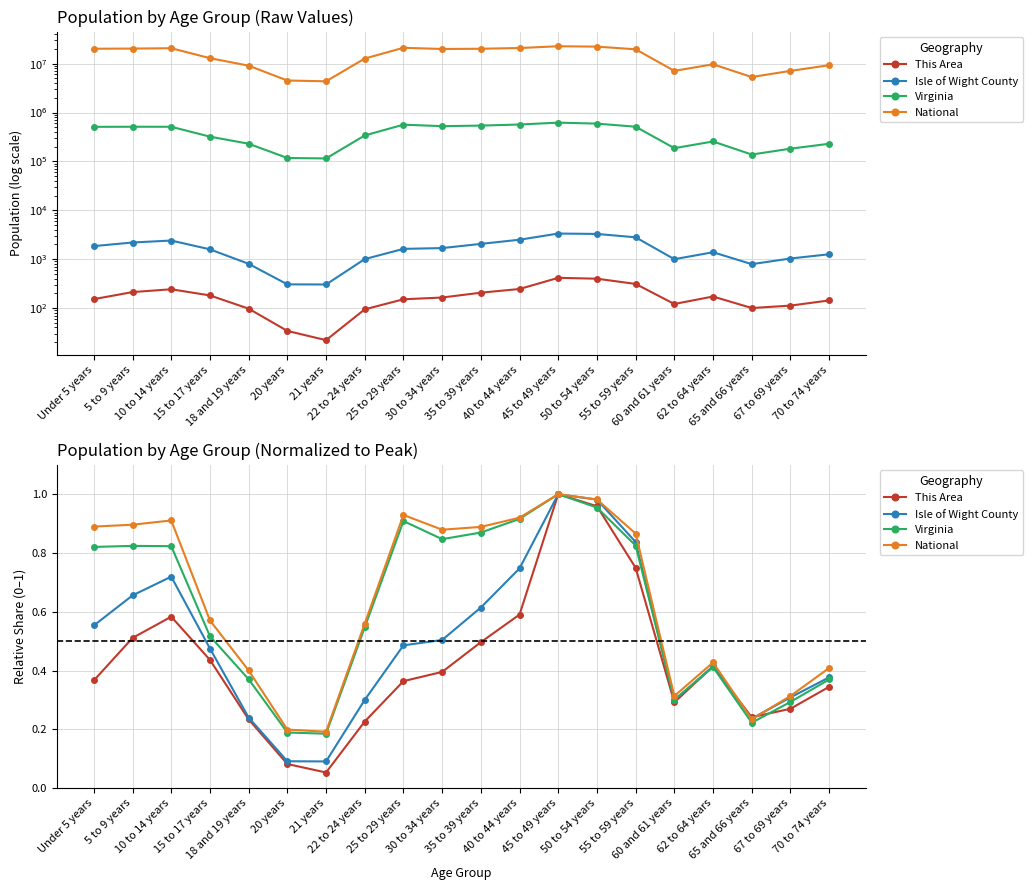

What is the maximum value for Virginia?

1.0